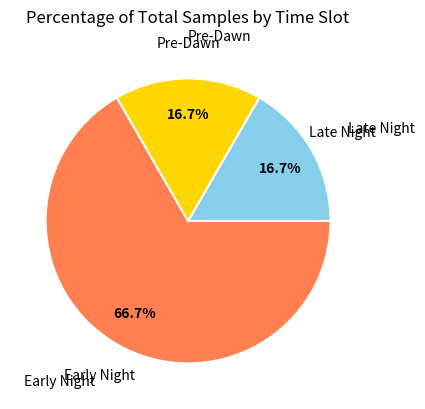

Is there any slice that represents more than half of the pie?

Yes